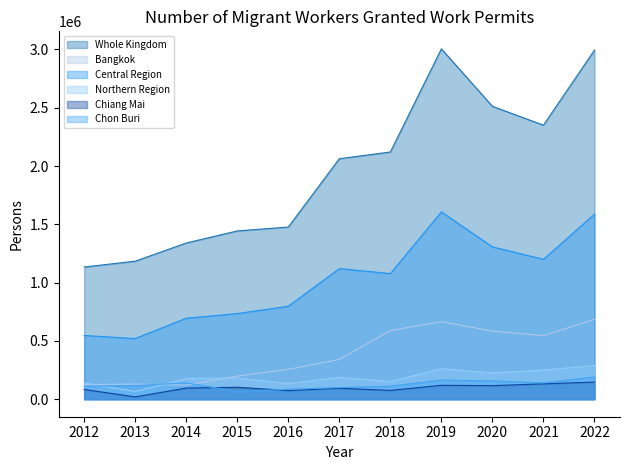

How many interior local valleys does the Chon Buri series have?

2